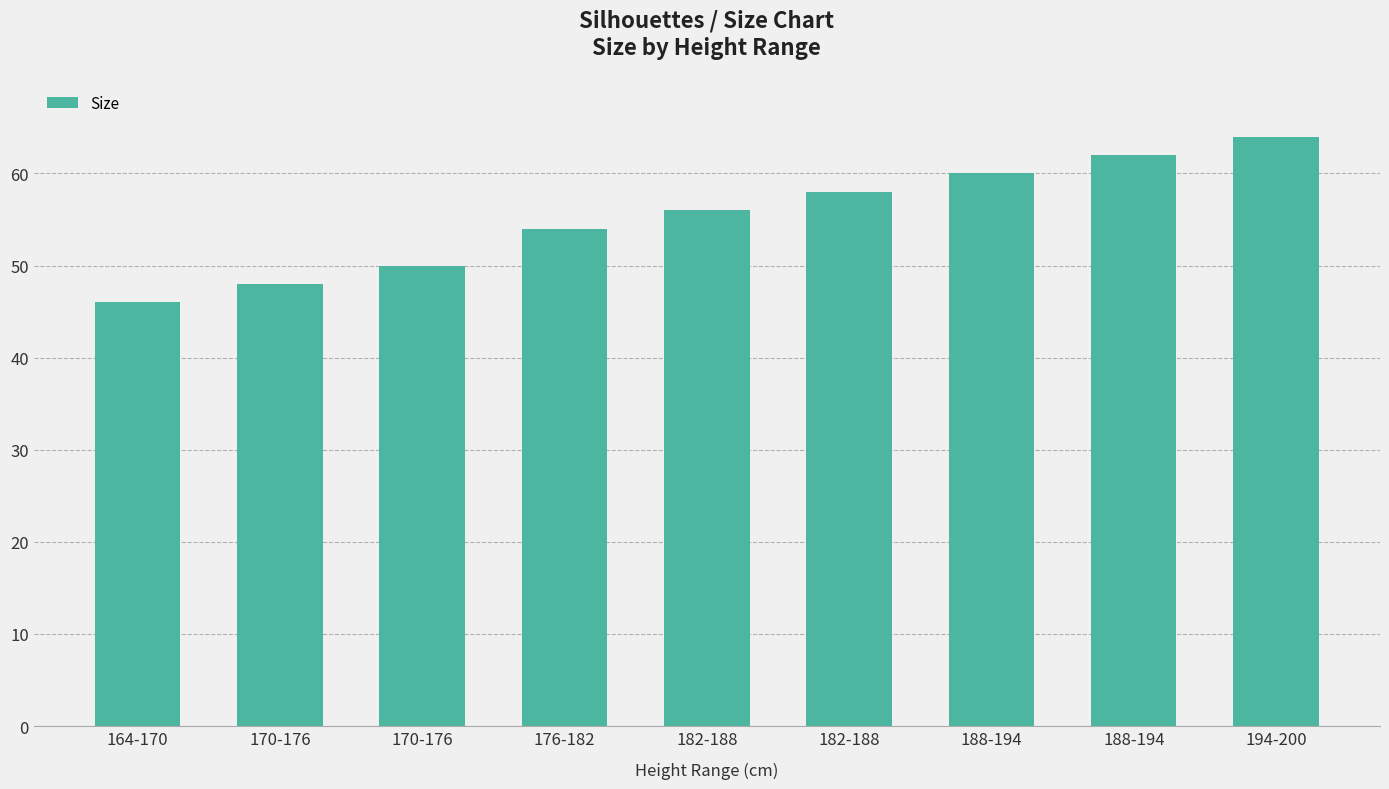

Are the bars horizontal?

No